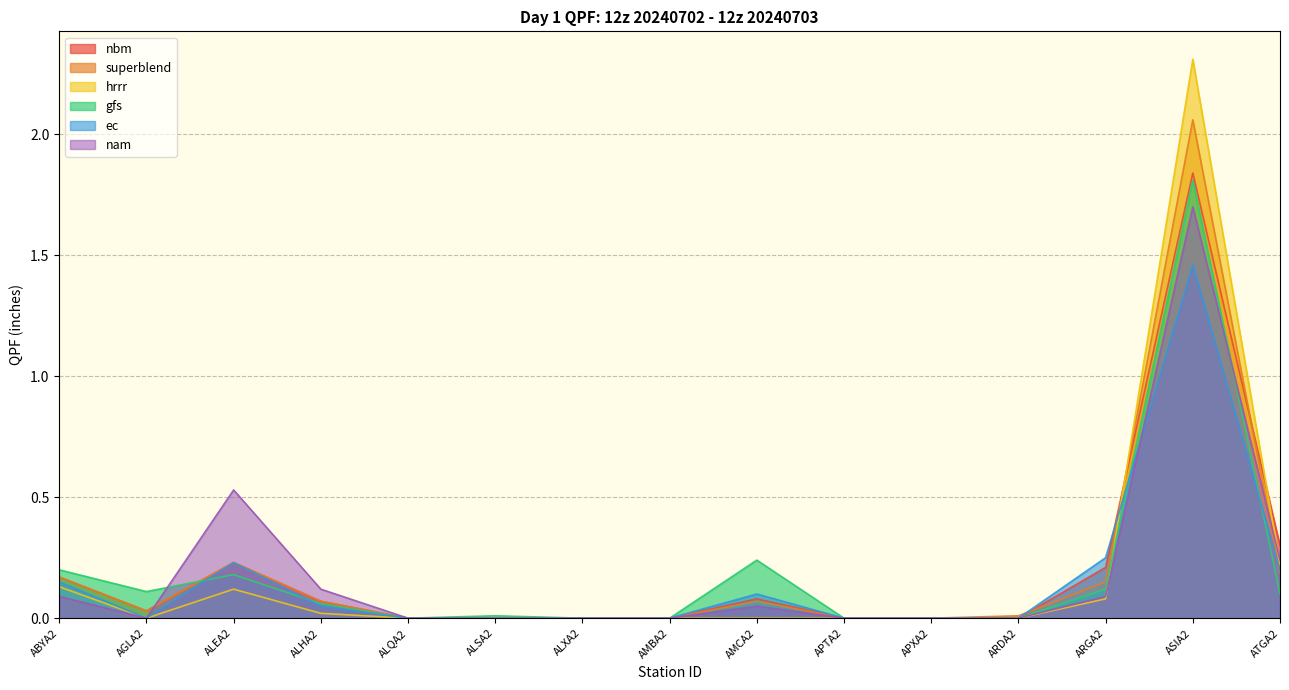

Does the chart have visible grid lines?

Yes